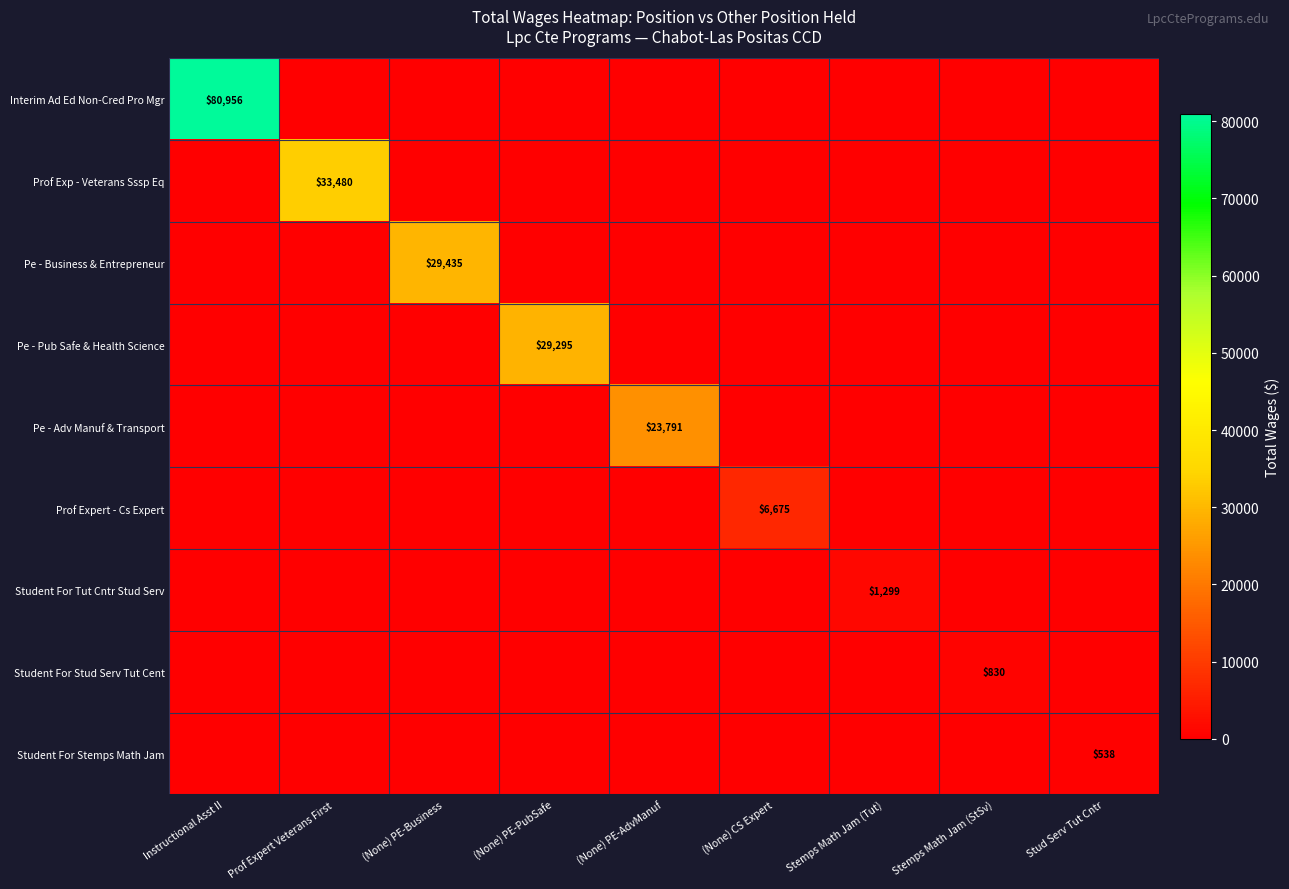

The Pe - Adv Manuf & Transport series shows 0 at Stemps Math Jam (StSv). True or false?

True